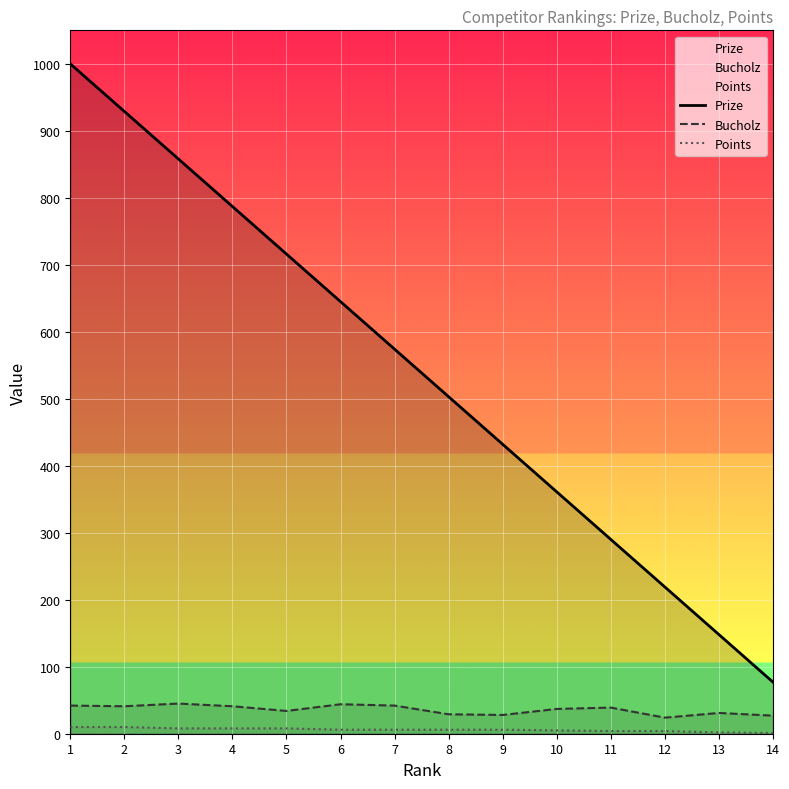

Where is the first local minimum for Bucholz?

2